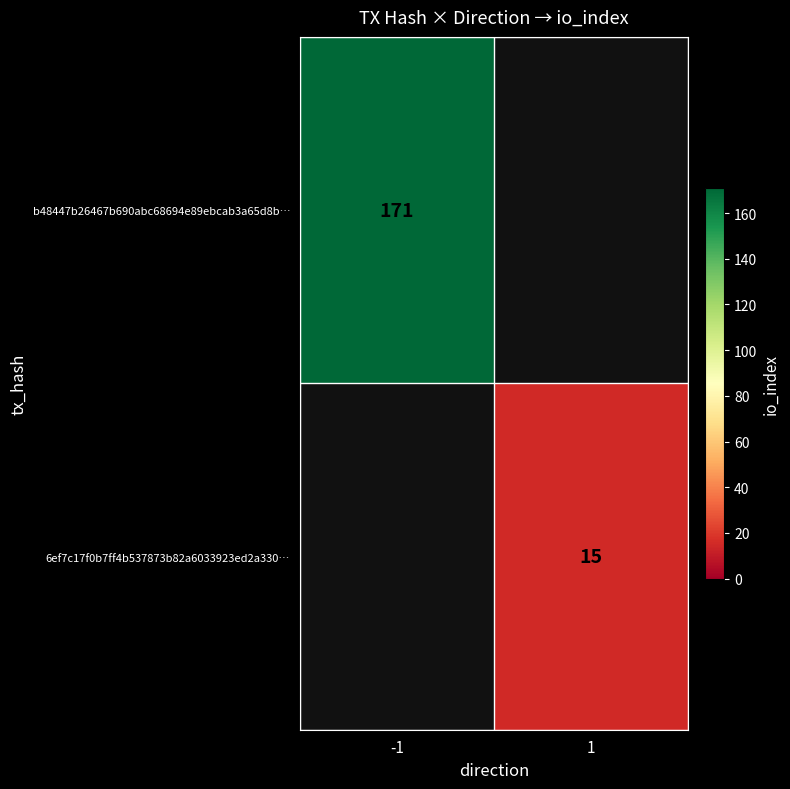

Is it true that 6ef7c17f0b7ff4b537873b82a6033923ed2a330… equals 15 at 1?

True